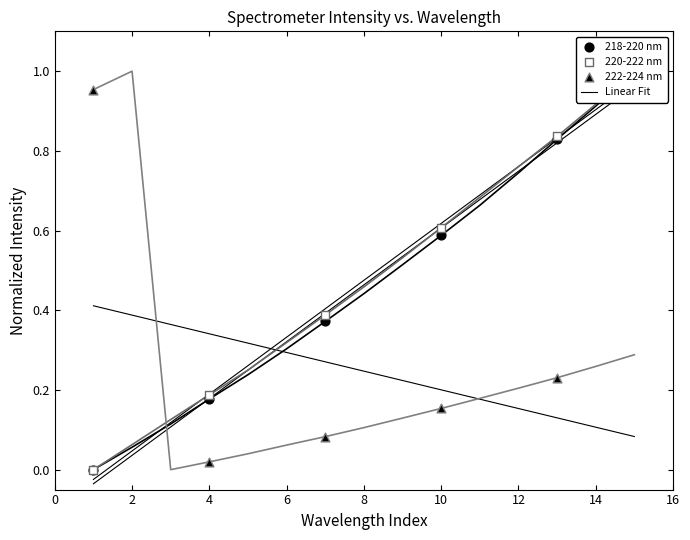

Which series has the largest Y range (max minus min)?

218-220 nm